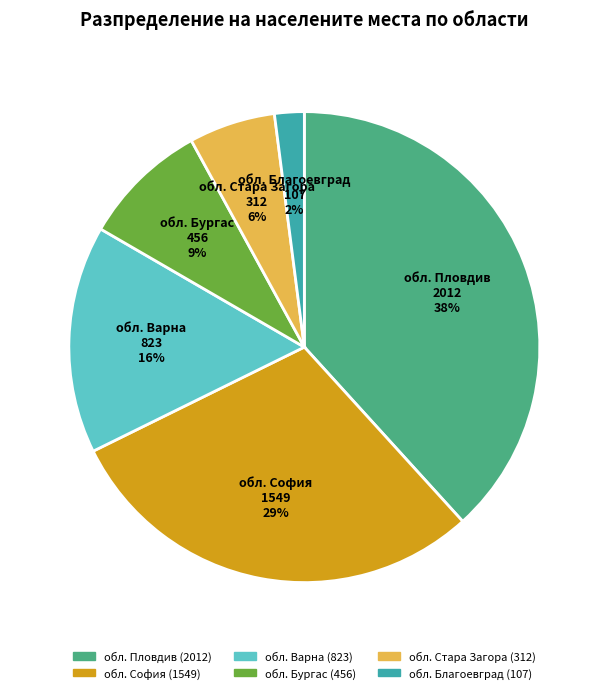

To the nearest percent, what is the difference between the largest and smallest slice percentages?

36%